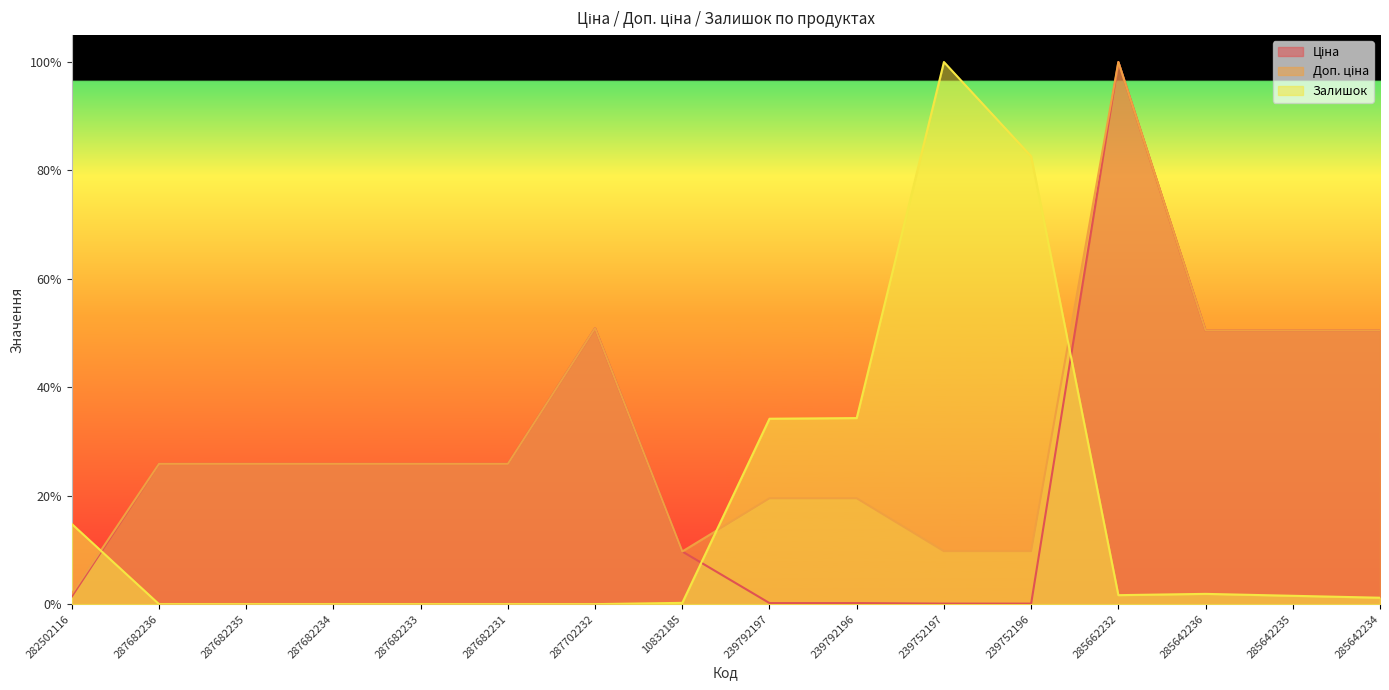

Reading left to right, what are all the values shown in this chart?

Ціна: 0.0	0.3	0.3	0.3	0.3	0.3	0.5	0.1	0.0	0.0	0.0	0.0	1.0	0.5	0.5	0.5
Доп. ціна: 0.0	0.3	0.3	0.3	0.3	0.3	0.5	0.1	0.2	0.2	0.1	0.1	1.0	0.5	0.5	0.5
Залишок: 0.1	0.0	0.0	0.0	0.0	0.0	0.0	0.0	0.3	0.3	1.0	0.8	0.0	0.0	0.0	0.0